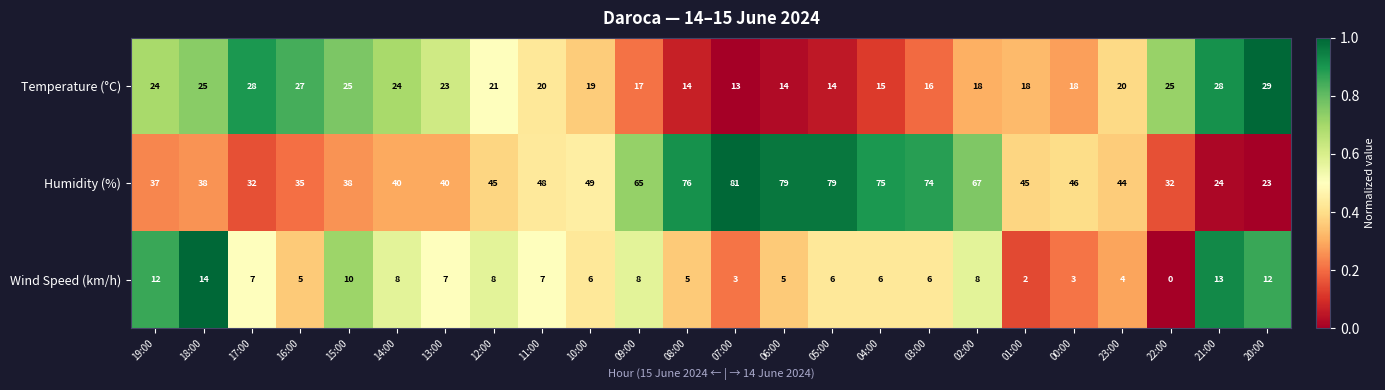

Which series has the largest range (max minus min)?

Humidity (%)